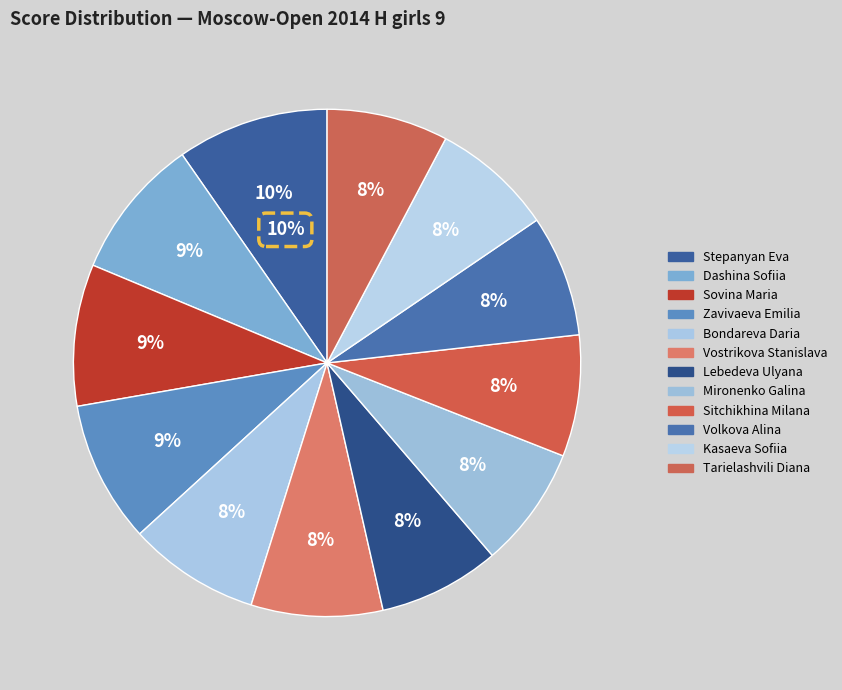

What is the change in value from Sovina Maria to Sitchikhina Milana?

-1.0